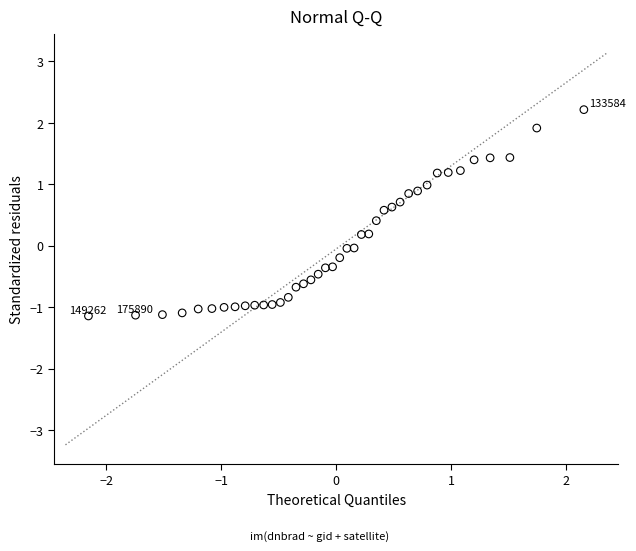

What is the range of Y values (max minus min)?

3.4